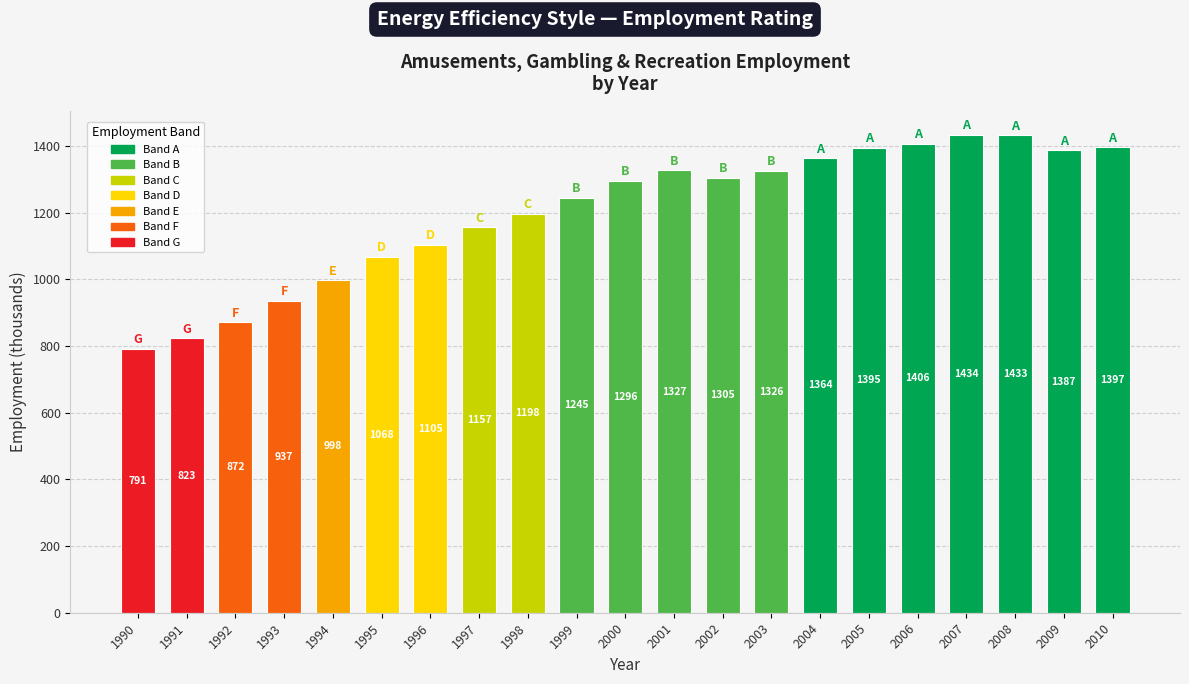

What is the minimum value shown in the chart?

791.3